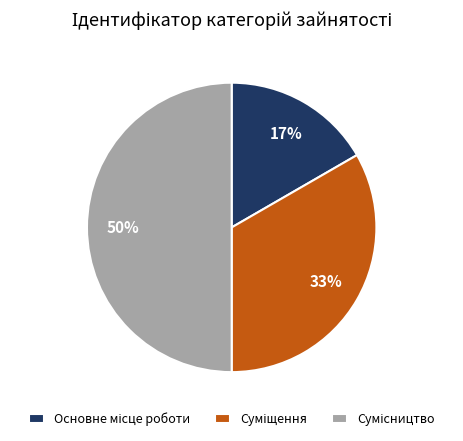

To the nearest percent, what is the difference between the largest and smallest slice percentages?

33%